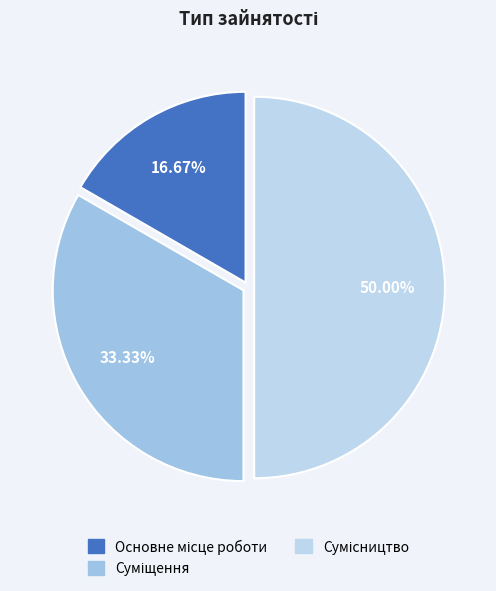

Is it true that Основне місце роботи is 17% of the pie?

True